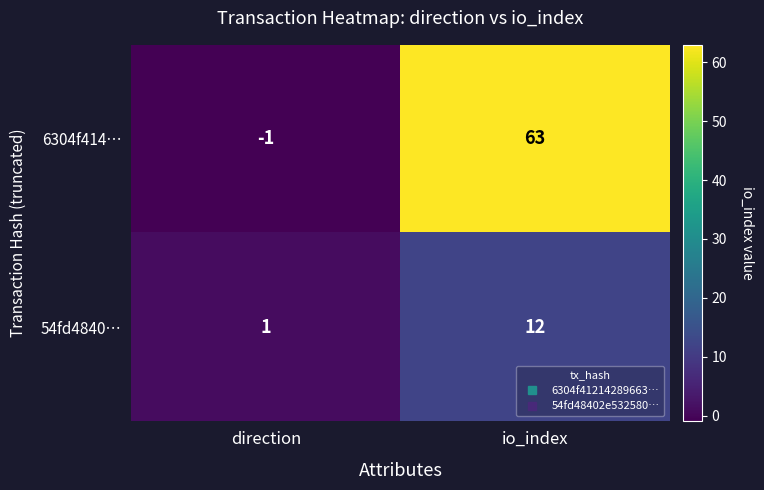

Reading left to right, list all the values displayed in this chart.

6304f414…: -1	63
54fd4840…: 1	12